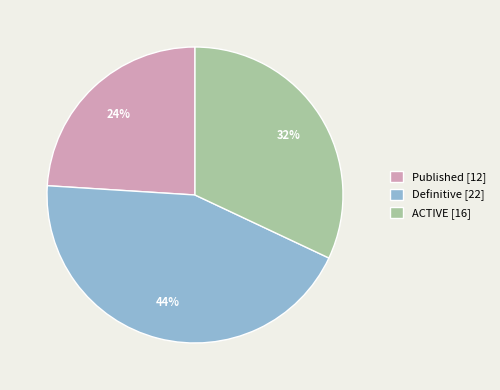

To the nearest percent, what percentage of the pie is ACTIVE?

32%